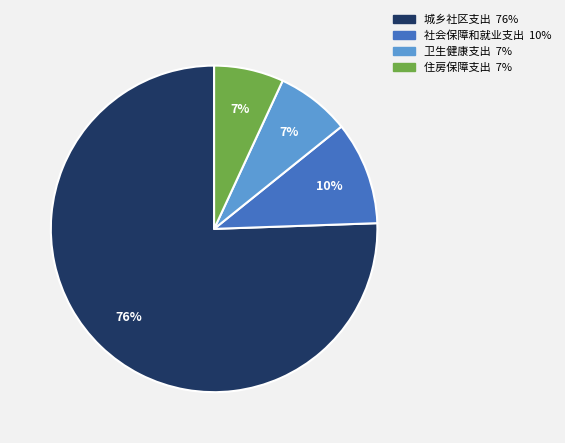

To the nearest percent, what is the average slice percentage?

25%